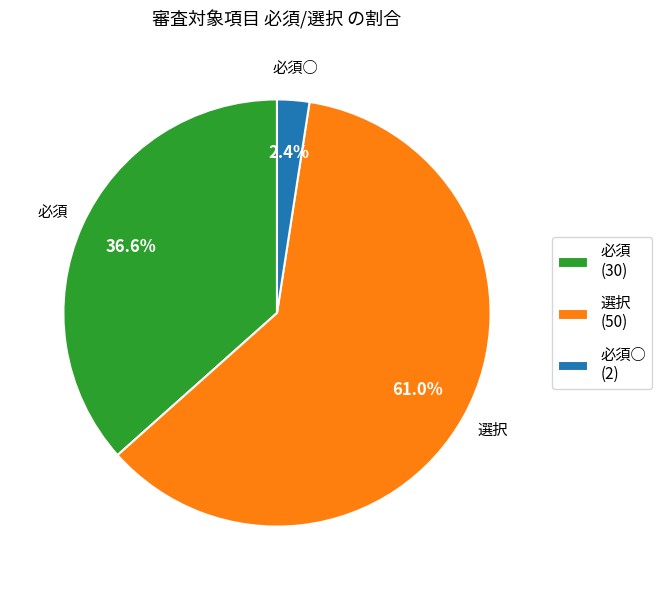

Which slice is the smallest?

必須○ (2)